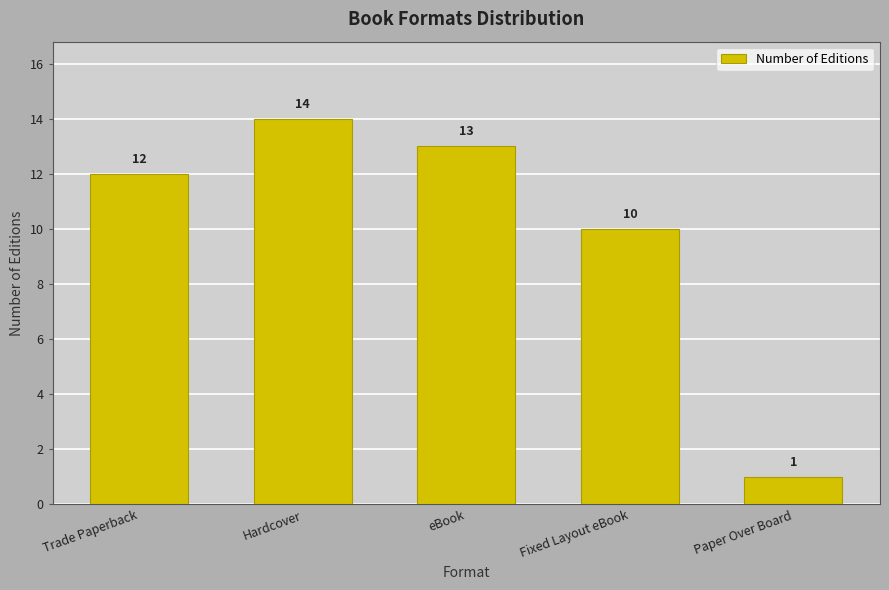

What is the difference between the values at Fixed Layout eBook and Trade Paperback?

2